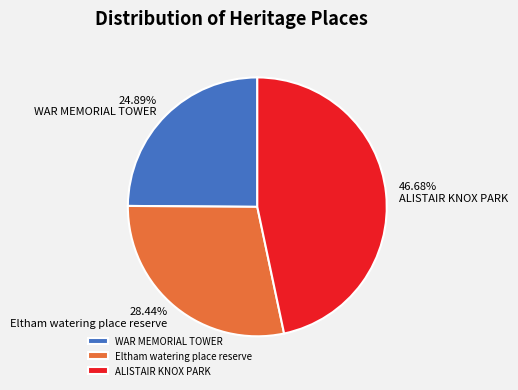

Is there any slice that represents more than half of the pie?

No